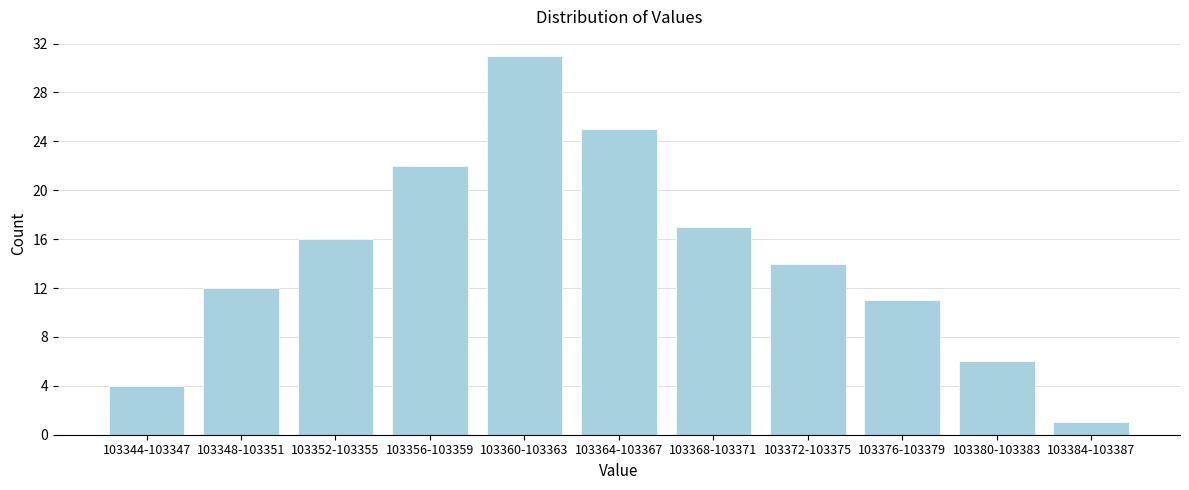

Reading left to right, extract all data points from this chart.

103344-103347=4	103348-103351=12	103352-103355=16	103356-103359=22	103360-103363=31	103364-103367=25	103368-103371=17	103372-103375=14	103376-103379=11	103380-103383=6	103384-103387=1